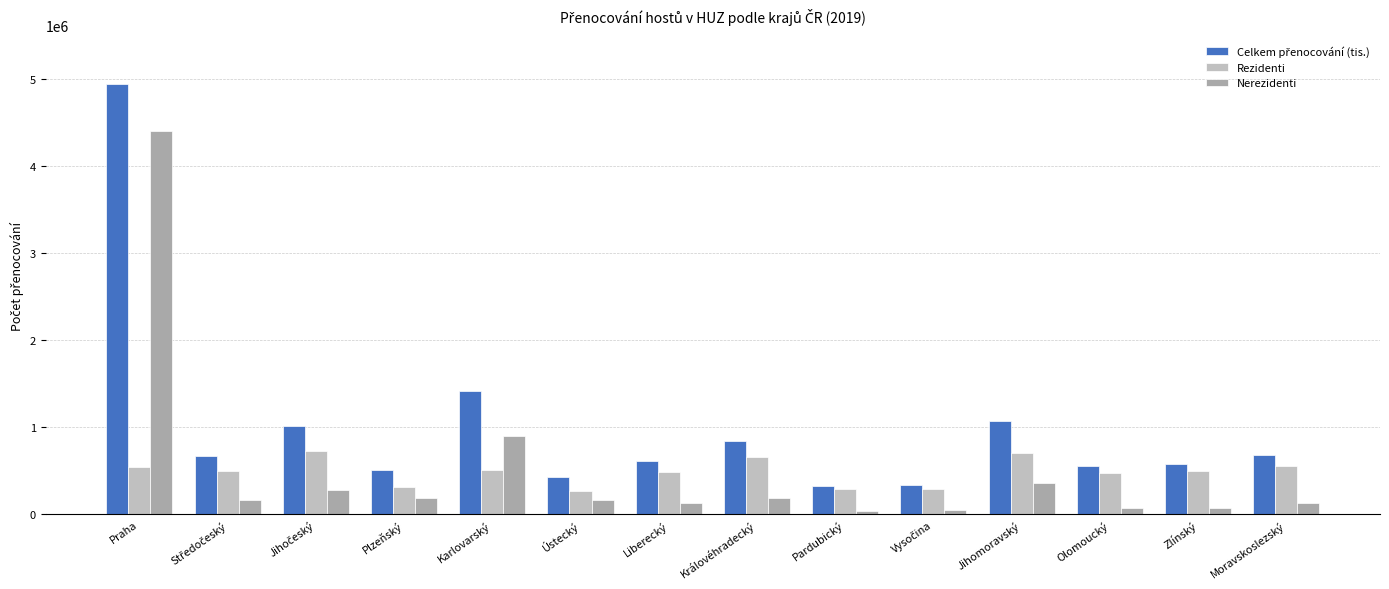

What is the greatest value displayed?

4941164